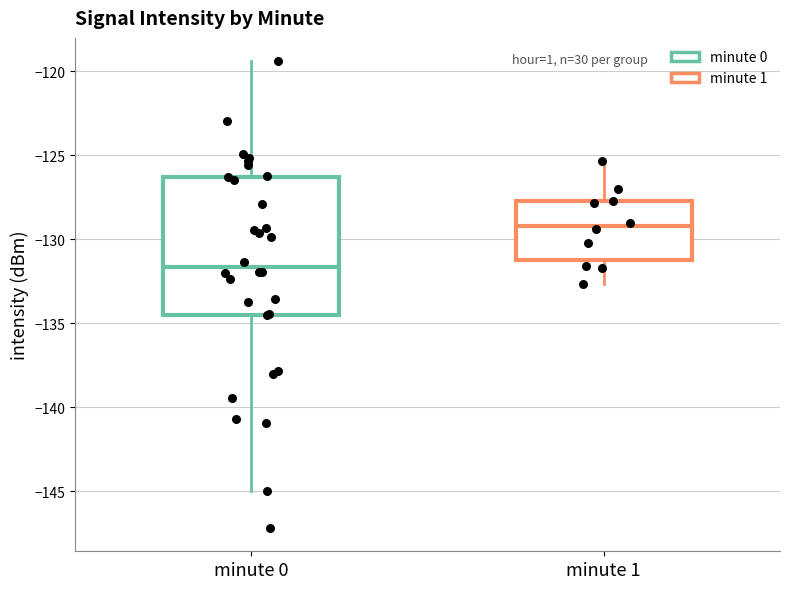

Comparing the boxes themselves (not the whiskers), which one is the tallest?

minute 0